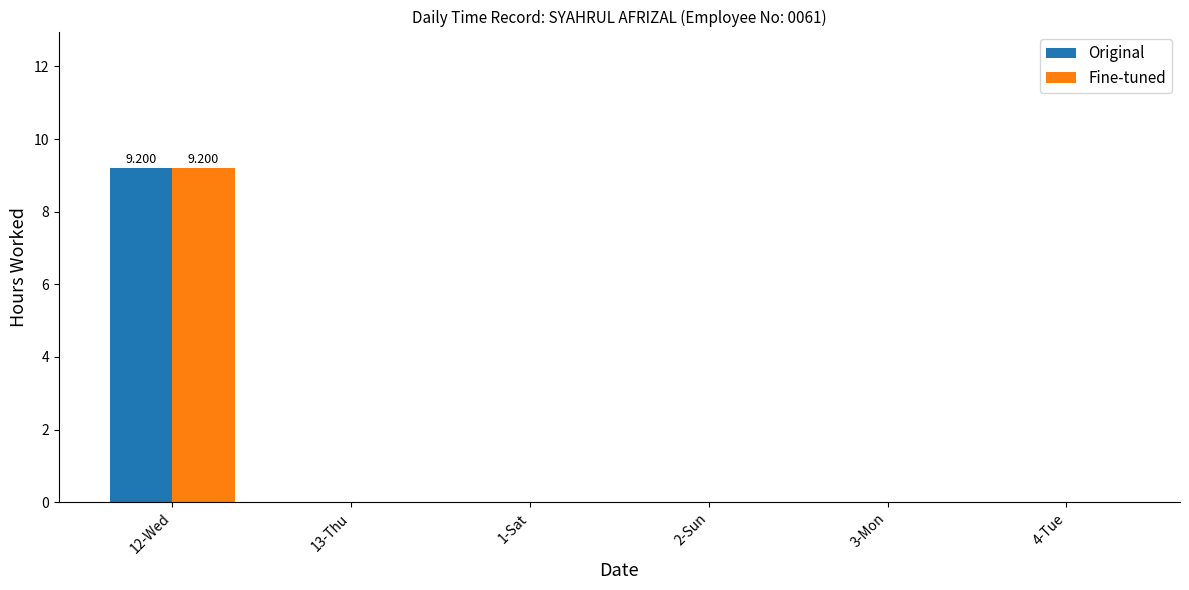

Is it true that Fine-tuned equals 0.0 at 2-Sun?

True